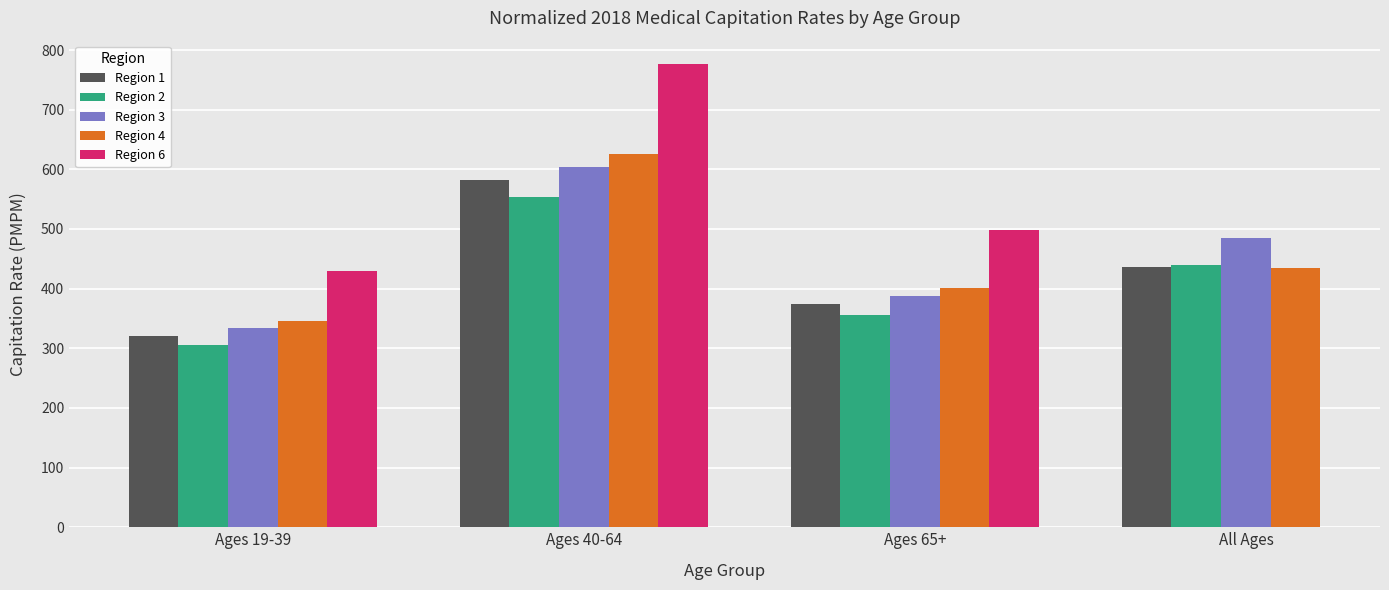

The value of Region 6 at Ages 19-39 is 706.0. True or false?

False